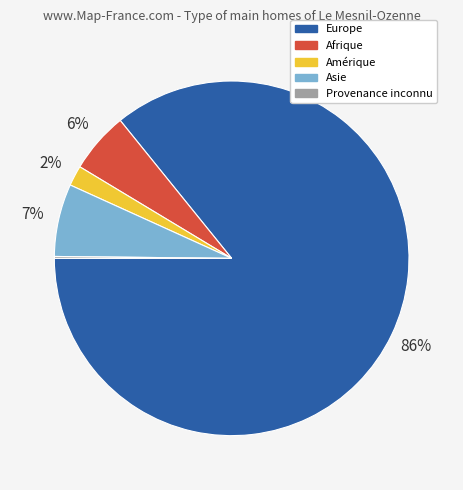

To the nearest percent, what is the average slice percentage?

20%